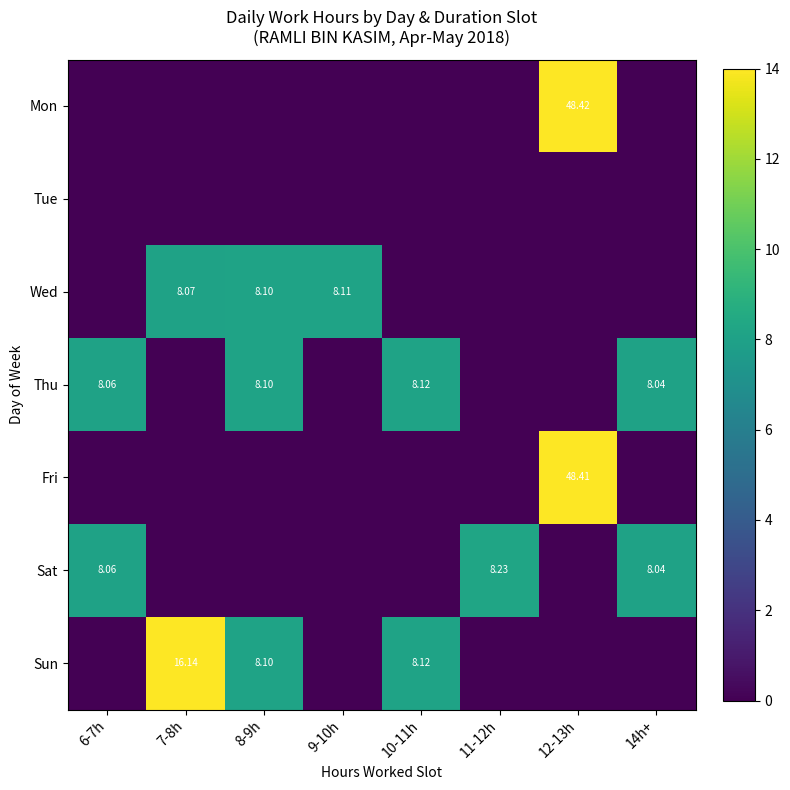

Rank the series by their maximum value, from lowest to highest.

Tue, Wed, Thu, Sat, Sun, Fri, Mon